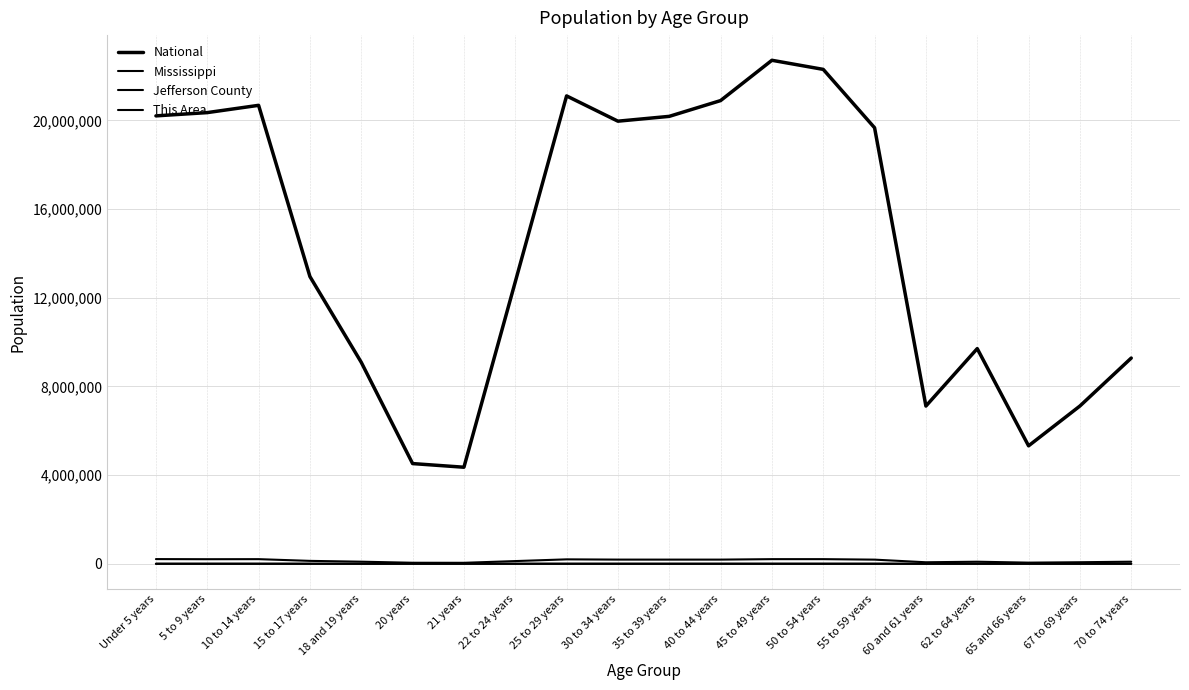

How many lines are shown in the chart?

4